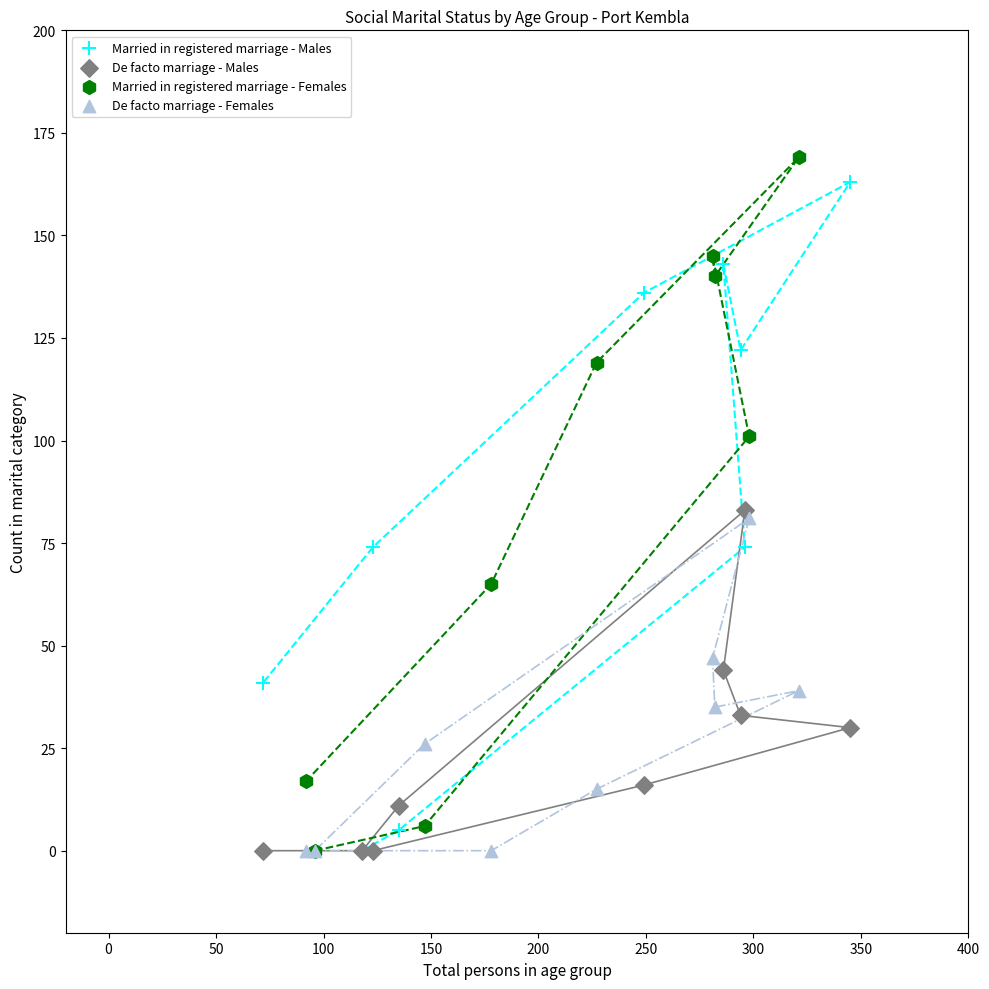

What are all the series names shown in the legend?

Married in registered marriage - Males, De facto marriage - Males, Married in registered marriage - Females, De facto marriage - Females